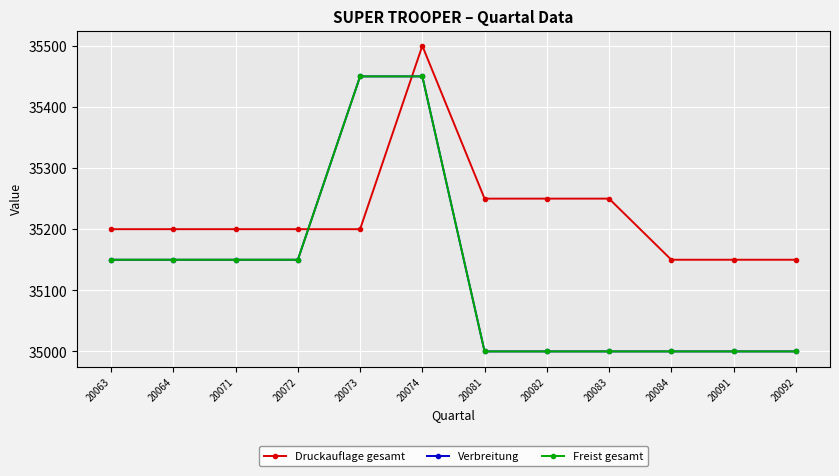

What is the difference between the Verbreitung values at 20071 and 20091?

150